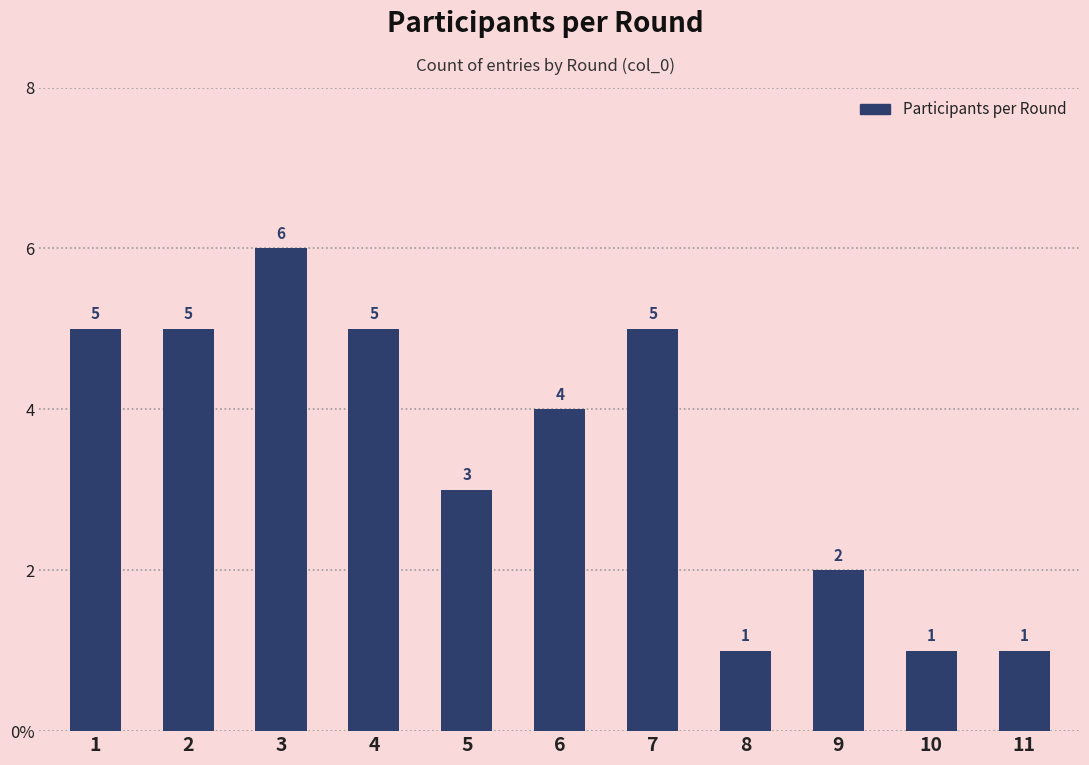

What is the average value?

3